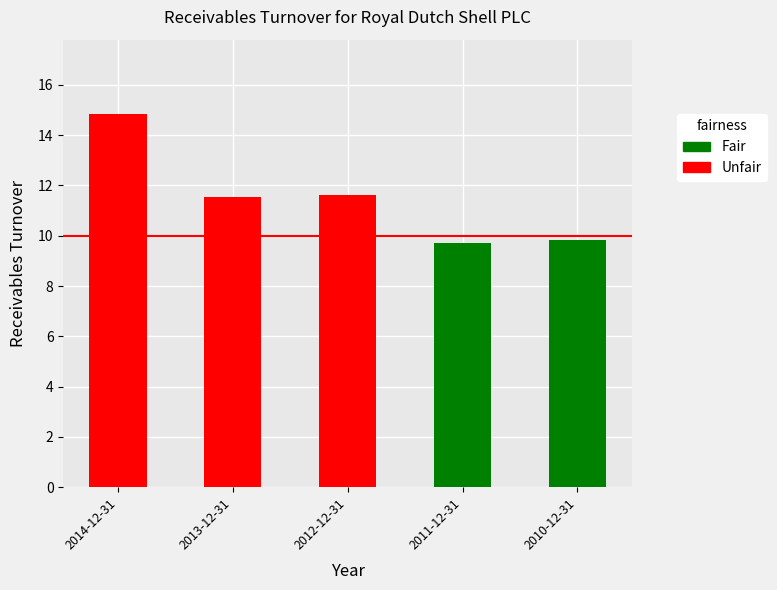

What is the minimum value shown in the chart?

9.7